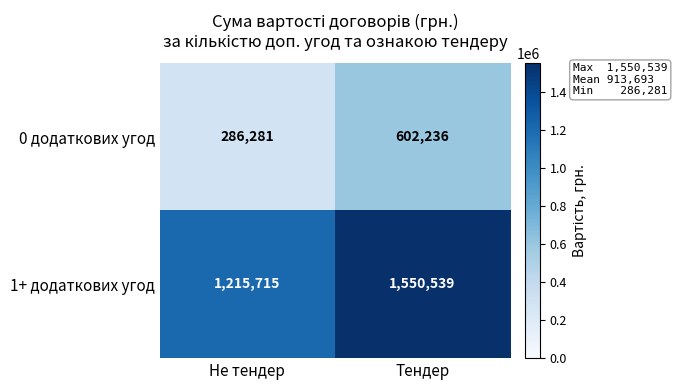

At which category is the sum across all series the highest?

Тендер